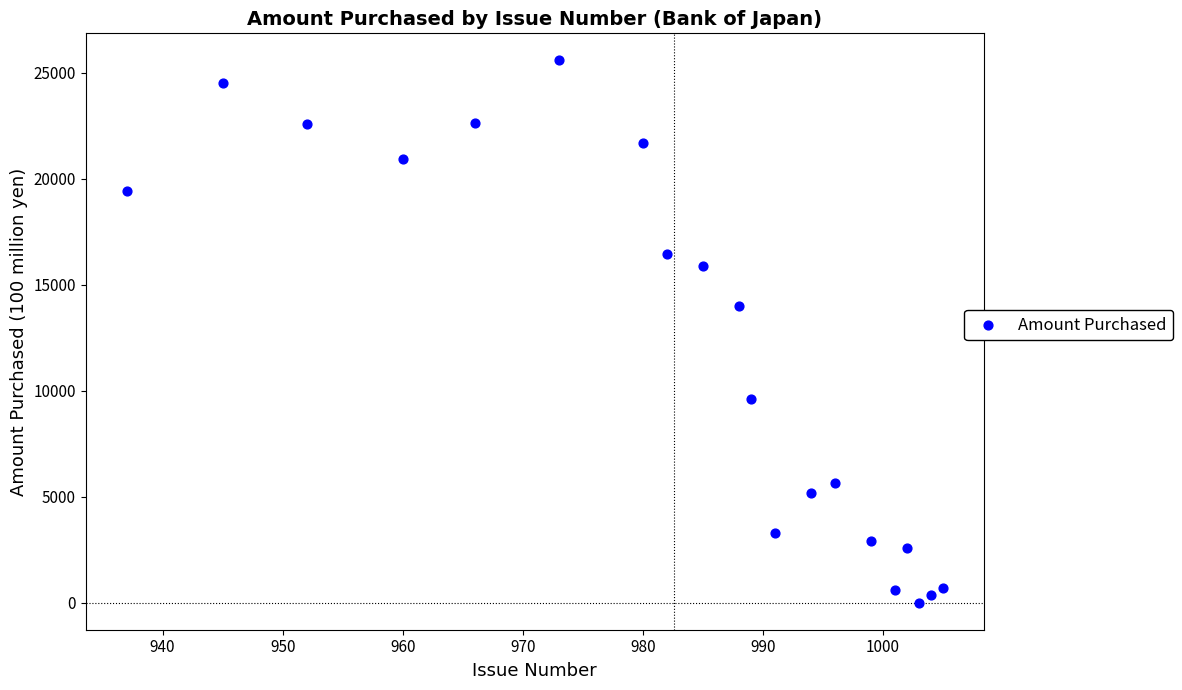

What is the range of Y values (max minus min)?

25587